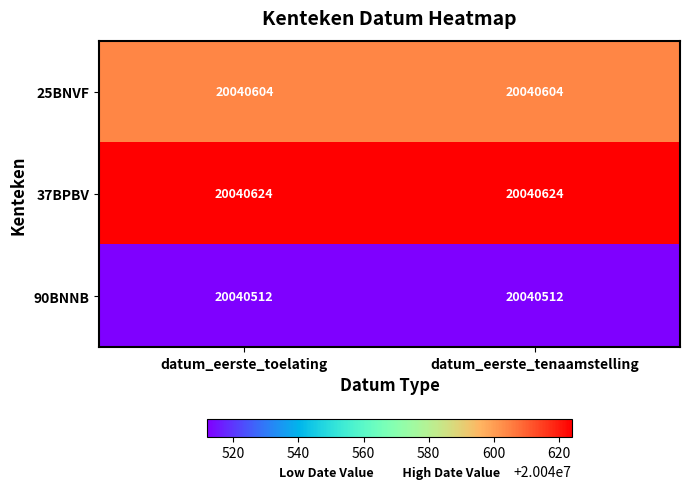

What is the total value across all series at datum_eerste_toelating?

60121740